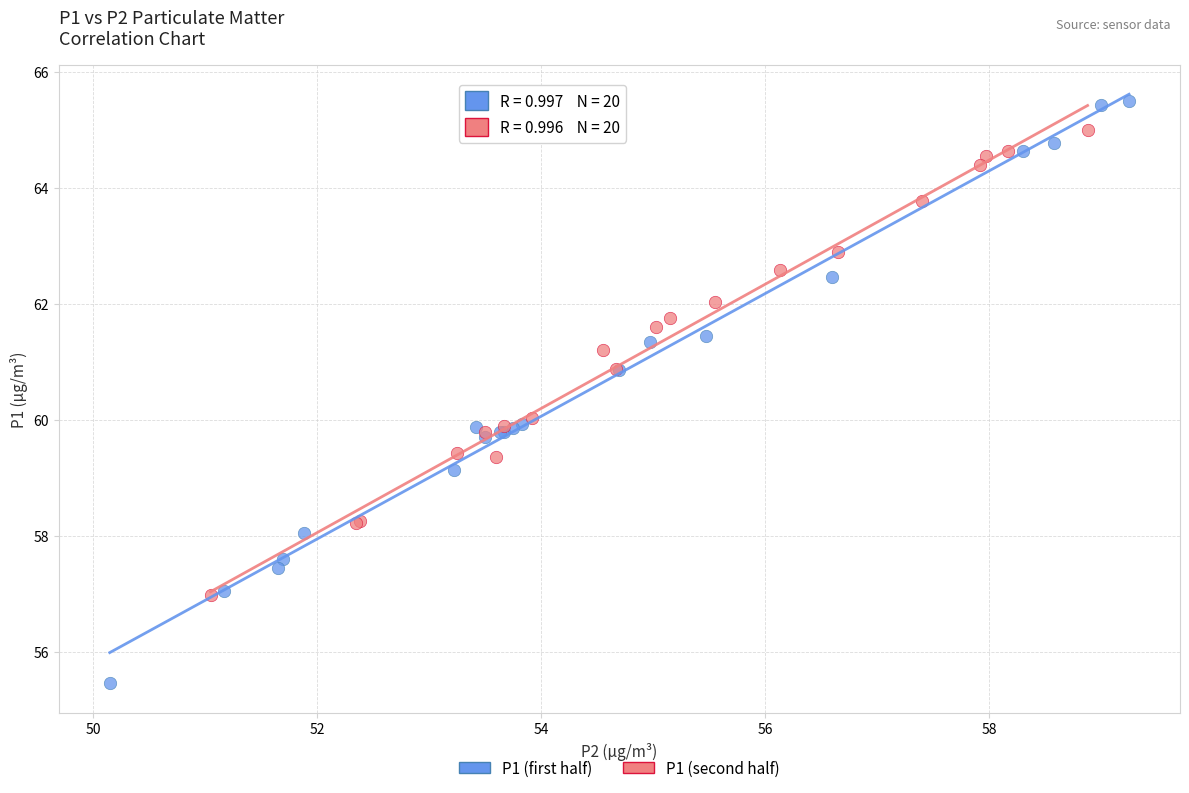

Which series contains the highest Y value?

P1 (first half)